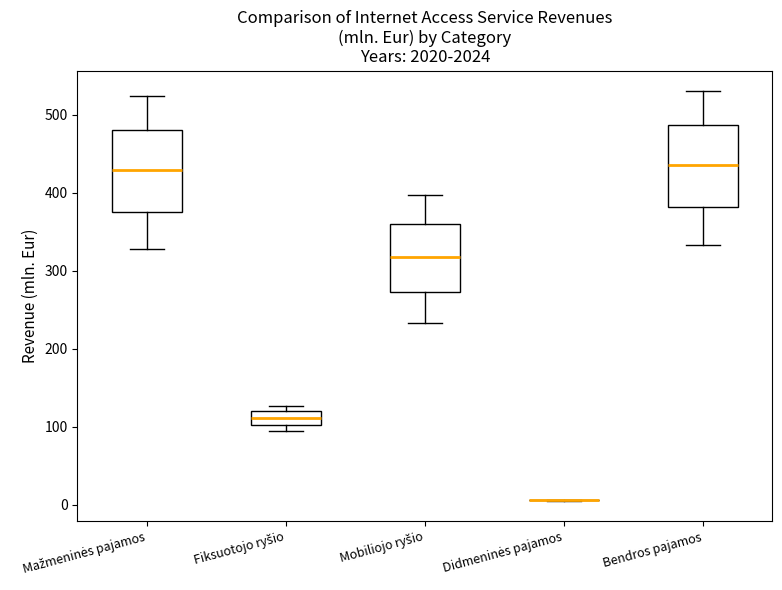

Reading left to right, read every box against the y-axis: the position of its median line, the range the box covers, and the ends of its whiskers. The values are not printed on the chart, so give them approximately, as read against the axis.

Mažmeninės pajamos: median 430, box 380 to 480, whiskers 330 to 520
Fiksuotojo ryšio: median 110, box 100 to 120, whiskers 90 to 130
Mobiliojo ryšio: median 320, box 270 to 360, whiskers 230 to 400
Didmeninės pajamos: box collapsed to a line at 10, whiskers 10 to 10
Bendros pajamos: median 440, box 380 to 490, whiskers 330 to 530